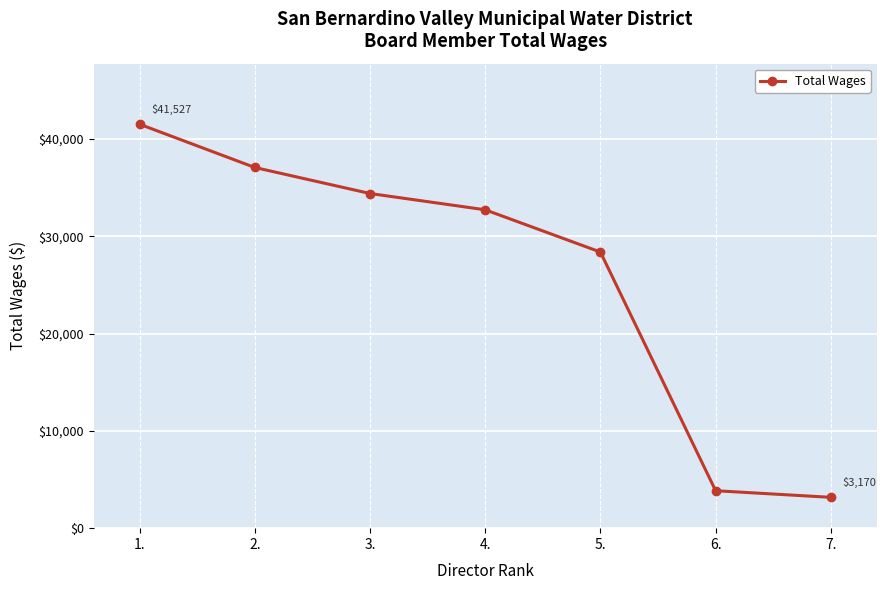

Rank the categories by value from lowest to highest.

7., 6., 5., 4., 3., 2., 1.